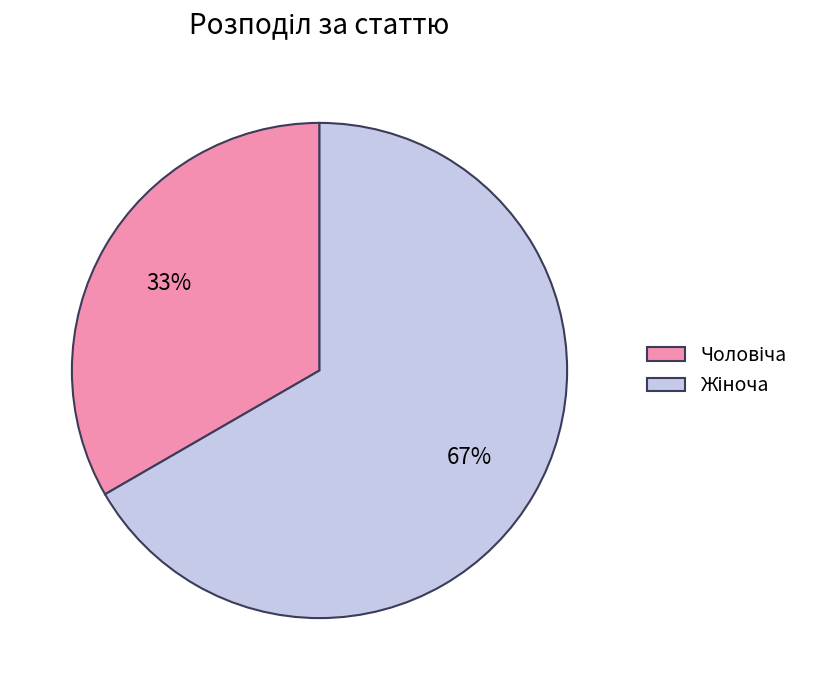

Does any single category account for the majority?

Yes